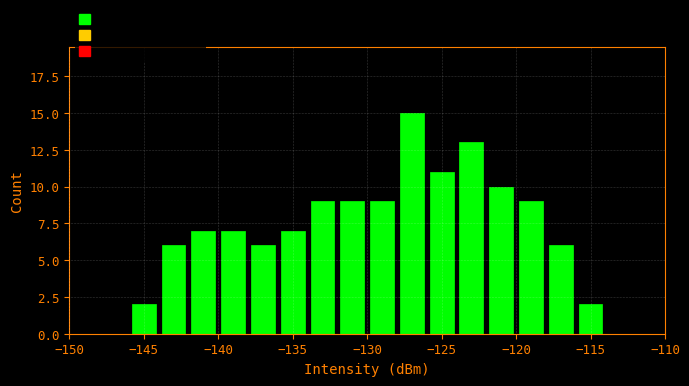

Reading left to right, list every bar in this chart as the range it spans on the x-axis followed by its height. The values are not printed on the chart, so give them approximately, as read against the axis.

-150 to -148: 0
-148 to -146: 0
-146 to -144: 2
-144 to -142: 6
-142 to -140: 7
-140 to -138: 7
-138 to -136: 6
-136 to -134: 7
-134 to -132: 9
-132 to -130: 9
-130 to -128: 9
-128 to -126: 15
-126 to -124: 11
-124 to -122: 13
-122 to -120: 10
-120 to -118: 9
-118 to -116: 6
-116 to -114: 2
-114 to -112: 0
-112 to -110: 0